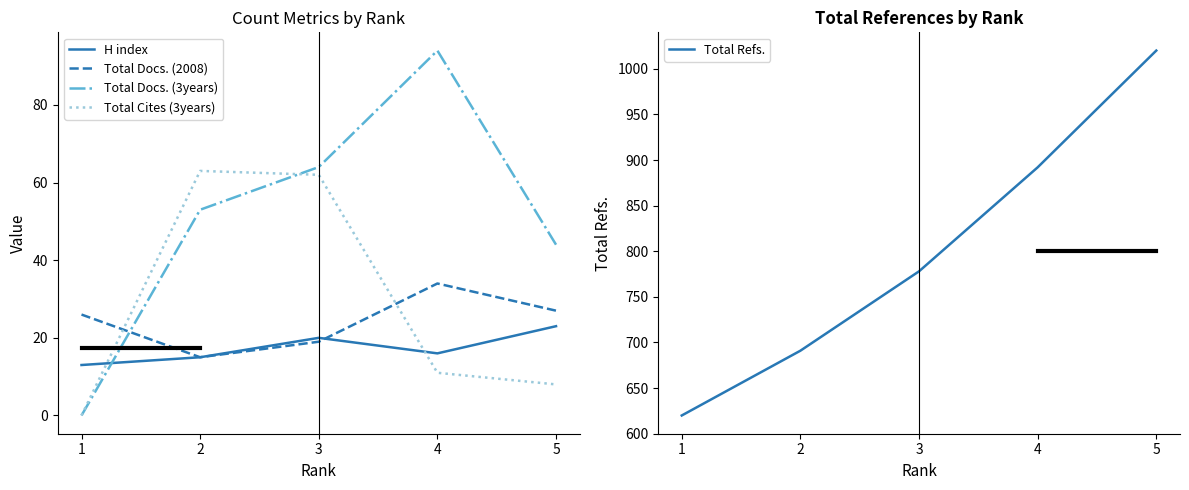

What is the average value of the Total Docs. (3years) series?

51